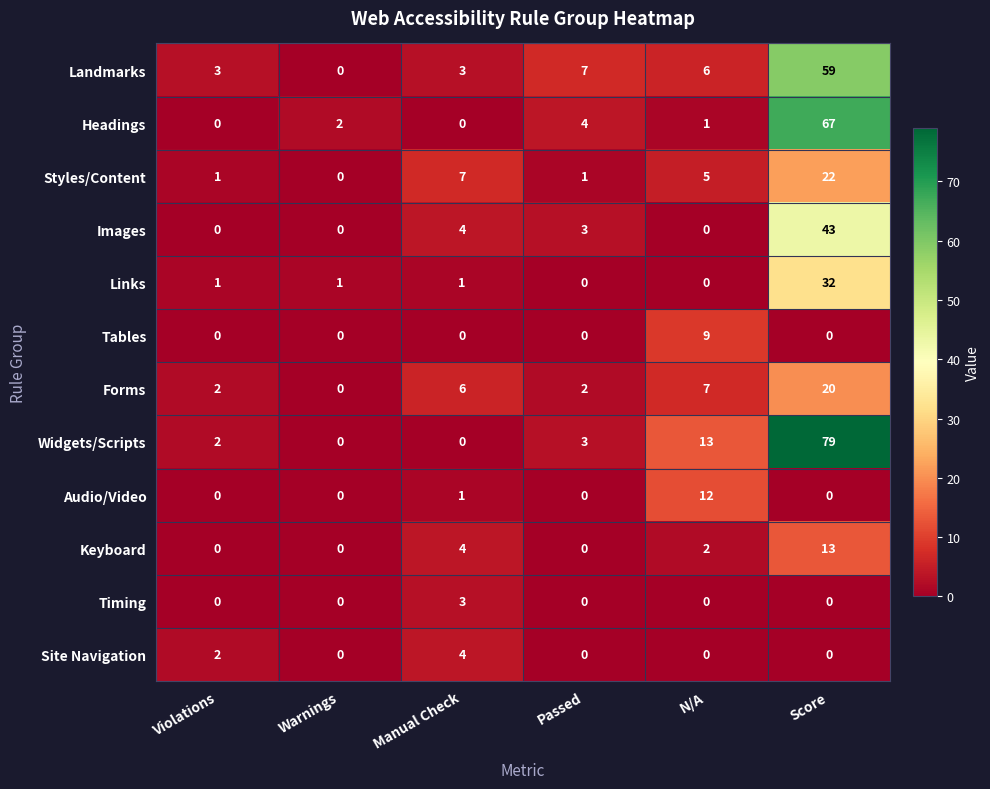

What is the difference between the highest and lowest values at Score?

79